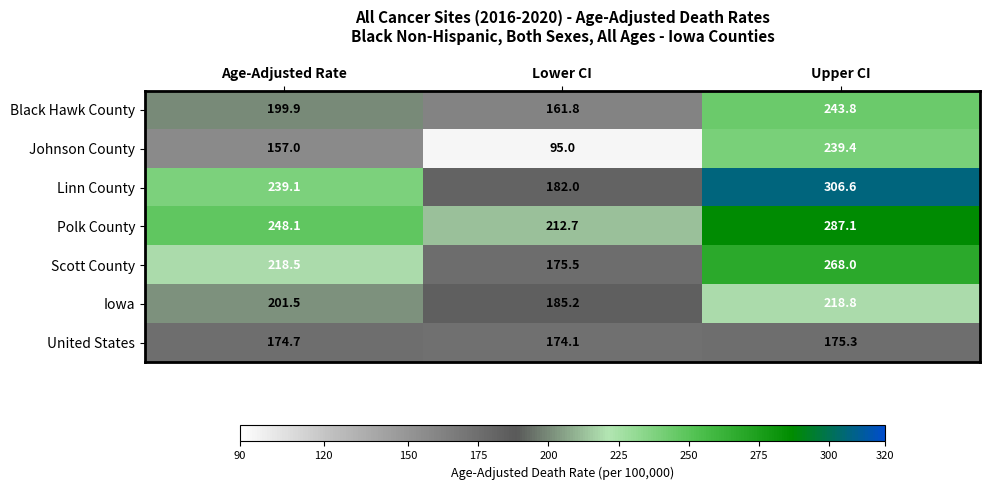

Reading left to right, what are all the values shown in this chart?

Black Hawk County: 199.9	161.8	243.8
Johnson County: 157.0	95.0	239.4
Linn County: 239.1	182.0	306.6
Polk County: 248.1	212.7	287.1
Scott County: 218.5	175.5	268.0
Iowa: 201.5	185.2	218.8
United States: 174.7	174.1	175.3